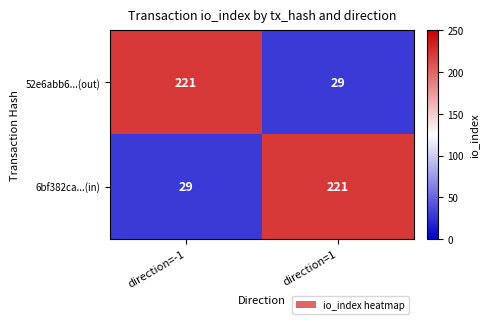

What is the sum of the 52e6abb6...(out) values at direction=-1 and direction=1?

250